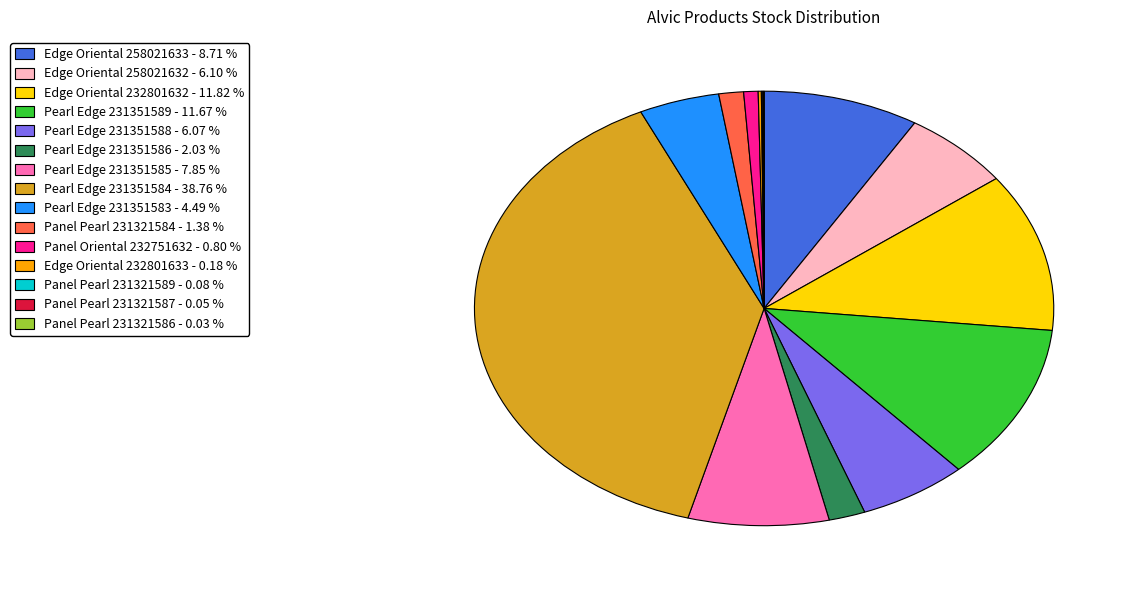

Which has a higher value, Panel Oriental 232751632 - 0.80 % or Pearl Edge 231351585 - 7.85 %?

Pearl Edge 231351585 - 7.85 %